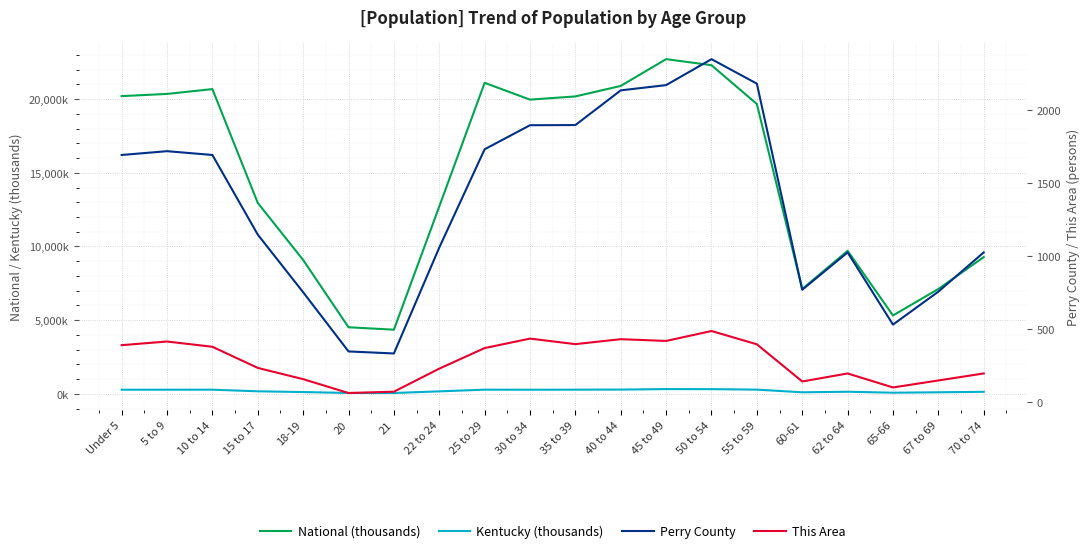

Reading left to right, transcribe all the data shown in this chart.

National (thousands): Under 5=20201.4	5 to 9=20348.7	10 to 14=20677.2	15 to 17=12954.3	18-19=9086.1	20=4519.1	21=4354.3	22 to 24=12712.6	25 to 29=21101.8	30 to 34=19962.1	35 to 39=20179.6	40 to 44=20891.0	45 to 49=22708.6	50 to 54=22298.1	55 to 59=19664.8	60-61=7113.7	62 to 64=9704.2	65-66=5319.9	67 to 69=7115.4	70 to 74=9278.2
Kentucky (thousands): Under 5=282.4	5 to 9=282.9	10 to 14=284.2	15 to 17=174.0	18-19=122.8	20=61.3	21=58.7	22 to 24=170.0	25 to 29=285.3	30 to 34=280.9	35 to 39=285.4	40 to 44=291.3	45 to 49=323.6	50 to 54=319.5	55 to 59=288.0	60-61=106.5	62 to 64=144.5	65-66=78.5	67 to 69=107.2	70 to 74=139.7
Perry County: Under 5=1691.0	5 to 9=1717.0	10 to 14=1691.0	15 to 17=1145.0	18-19=750.0	20=344.0	21=330.0	22 to 24=1056.0	25 to 29=1730.0	30 to 34=1895.0	35 to 39=1896.0	40 to 44=2134.0	45 to 49=2170.0	50 to 54=2348.0	55 to 59=2180.0	60-61=767.0	62 to 64=1023.0	65-66=528.0	67 to 69=754.0	70 to 74=1023.0
This Area: Under 5=387.0	5 to 9=412.0	10 to 14=376.0	15 to 17=231.0	18-19=154.0	20=59.0	21=68.0	22 to 24=226.0	25 to 29=367.0	30 to 34=432.0	35 to 39=394.0	40 to 44=428.0	45 to 49=416.0	50 to 54=484.0	55 to 59=393.0	60-61=138.0	62 to 64=193.0	65-66=97.0	67 to 69=145.0	70 to 74=193.0